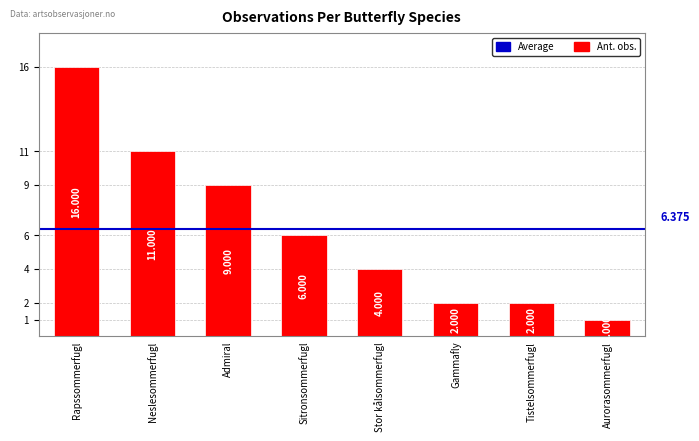

How many data points are less than 6?

4